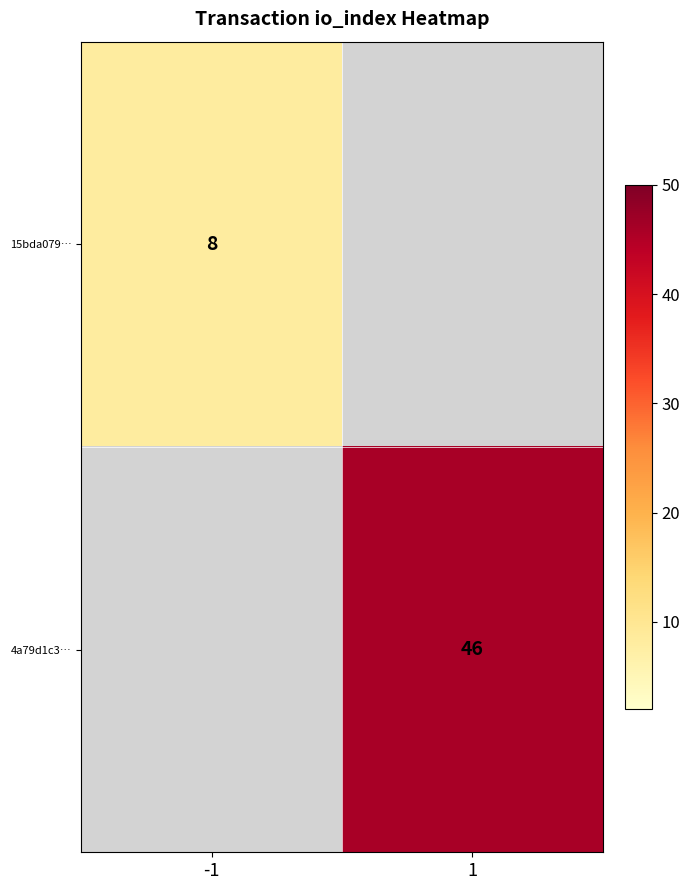

True or false: 4a79d1c3… has a value of 46 at 1.

True